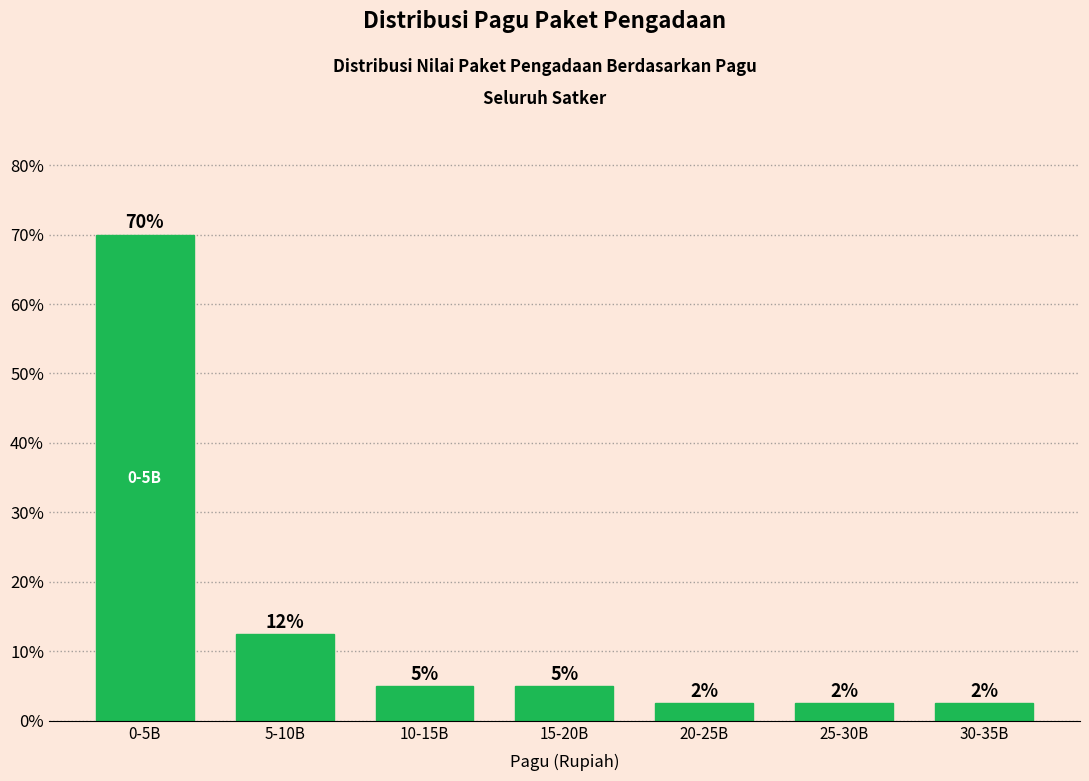

Are the bars horizontal?

No